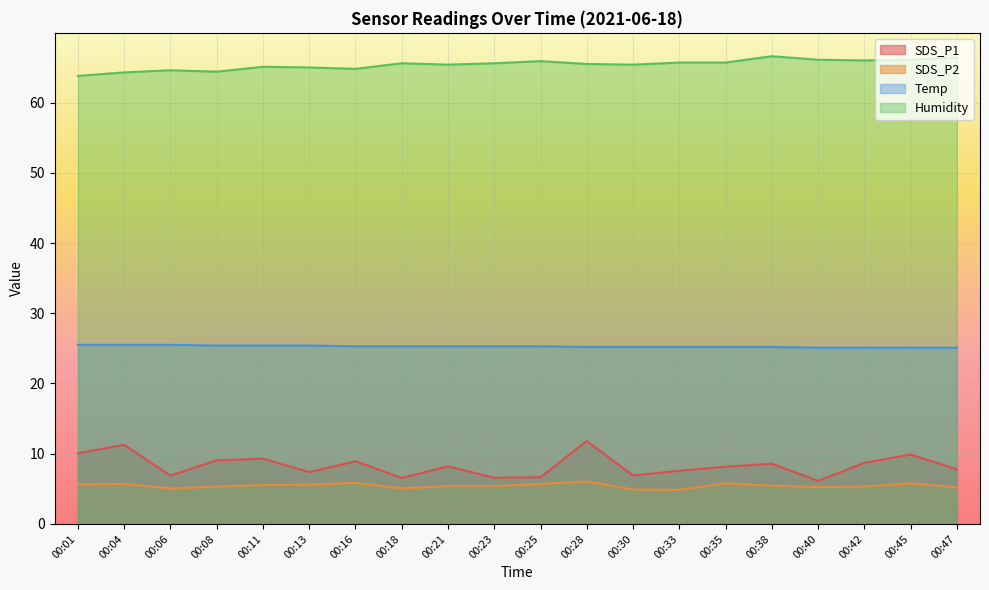

True or false: SDS_P1 and Humidity cross at least once.

False